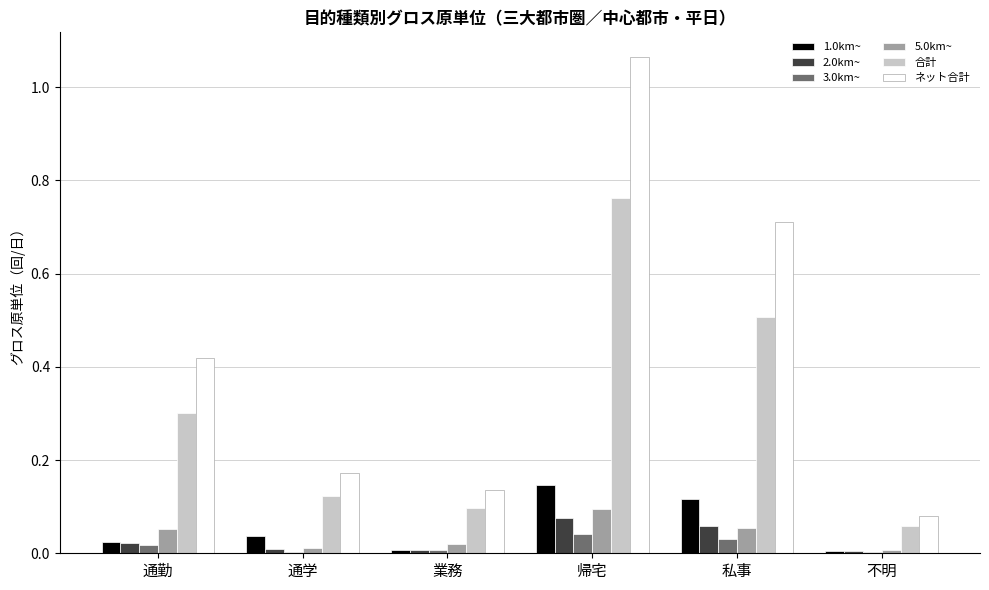

True or false: 合計 has a value of 0.3 at 通勤.

True